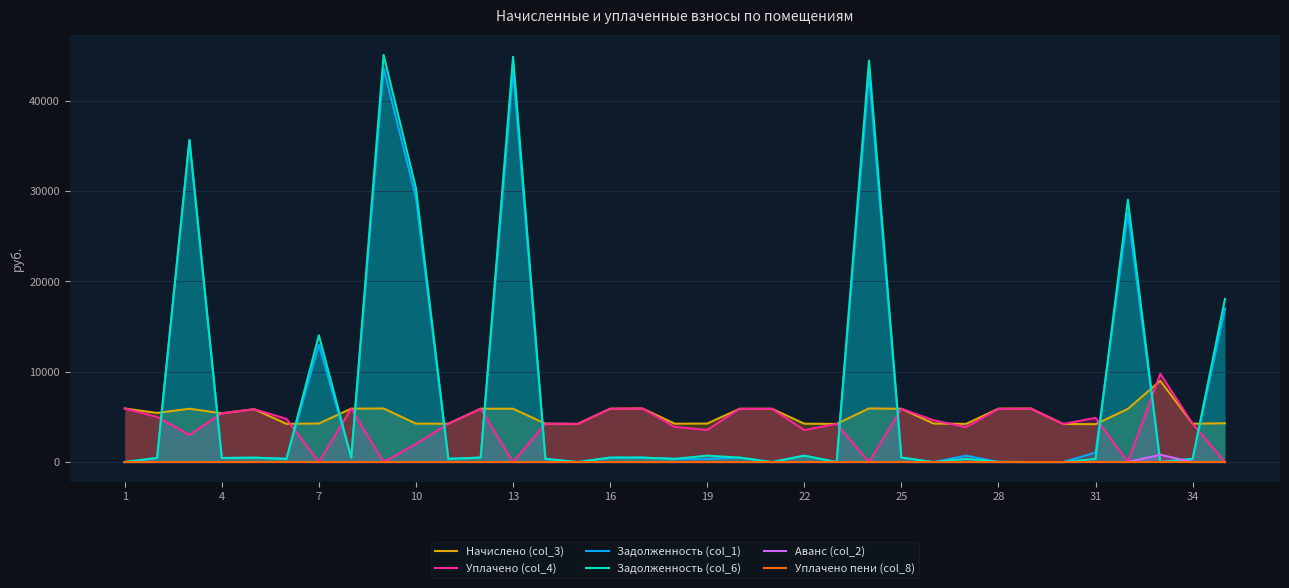

Which series ends up on top after the final intersection of Аванс (col_2) and Задолженность (col_1)?

Задолженность (col_1)